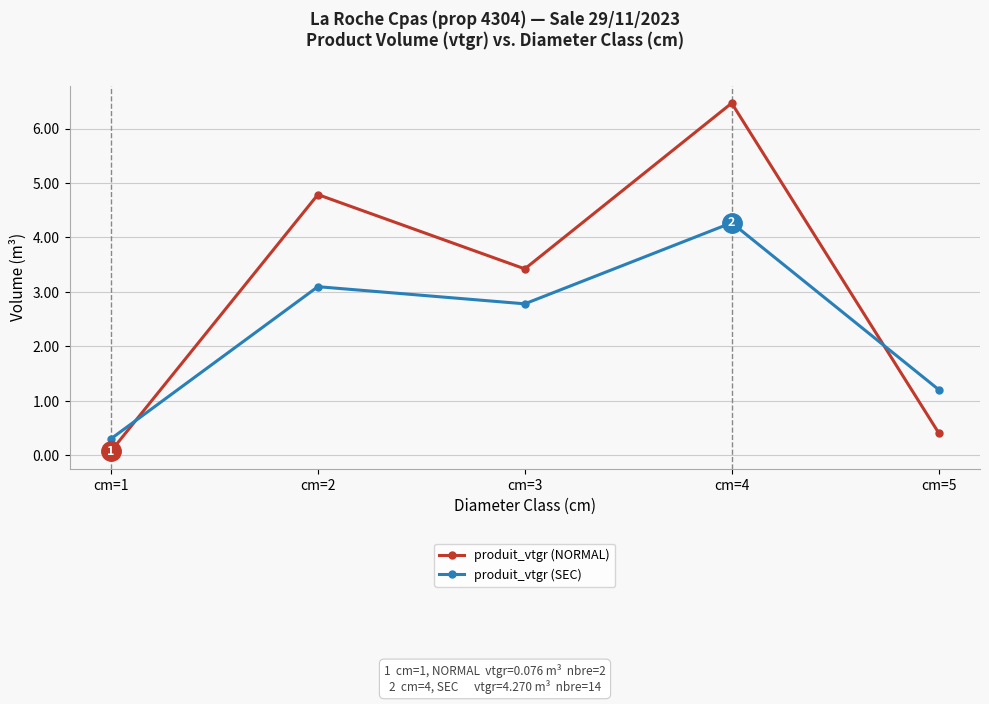

Is the value of produit_vtgr (NORMAL) at cm=3 greater than the value of produit_vtgr (SEC) at cm=1?

Yes